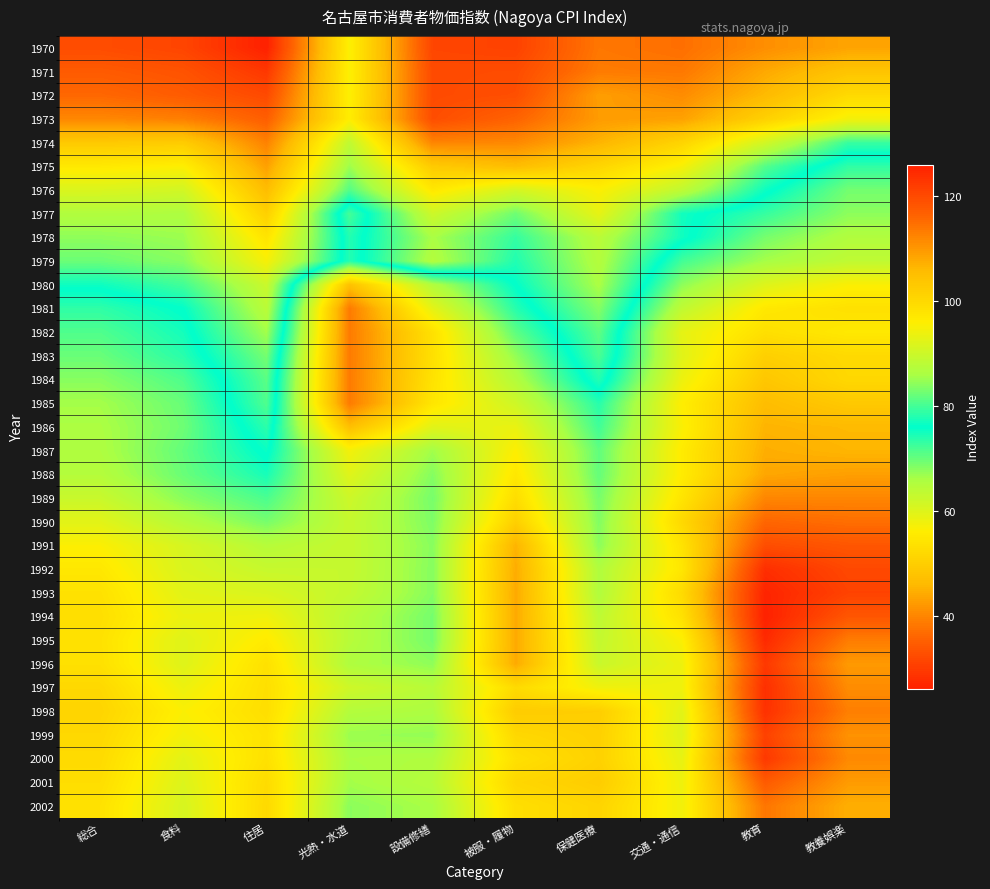

Reading left to right, what are all the values shown in this chart?

1970: 総合=32.5	食料=31.4	住居=26.1	光熱・水道=56.7	設備修繕=31.5	被服・履物=31.0	保健医療=38.2	交通・通信=37.3	教育=41.0	教養娯楽=43.6
1971: 総合=34.6	食料=33.4	住居=29.4	光熱・水道=56.7	設備修繕=32.2	被服・履物=32.4	保健医療=38.8	交通・通信=38.4	教育=44.1	教養娯楽=48.1
1972: 総合=36.4	食料=34.7	住居=32.1	光熱・水道=56.6	設備修繕=32.2	被服・履物=32.8	保健医療=42.8	交通・通信=40.7	教育=46.2	教養娯楽=52.3
1973: 総合=40.2	食料=39.2	住居=35.1	光熱・水道=56.1	設備修繕=32.6	被服・履物=35.8	保健医療=42.5	交通・通信=43.2	教育=50.5	教養娯楽=57.5
1974: 総合=49.0	食料=49.6	住居=39.5	光熱・水道=63.5	設備修繕=39.8	被服・履物=40.3	保健医療=45.4	交通・通信=51.2	教育=61.5	教養娯楽=72.8
1975: 総合=55.3	食料=56.4	住居=43.1	光熱・水道=66.8	設備修繕=49.2	被服・履物=46.7	保健医療=51.5	交通・通信=57.0	教育=71.1	教養娯楽=78.8
1976: 総合=60.5	食料=61.5	住居=46.7	光熱・水道=71.2	設備修繕=55.1	被服・履物=61.2	保健医療=56.5	交通・通信=63.6	教育=75.3	教養娯楽=82.8
1977: 総合=65.2	食料=65.6	住居=50.4	光熱・水道=80.0	設備修繕=62.1	被服・履物=69.6	保健医療=59.0	交通・通信=75.0	教育=79.2	教養娯楽=84.3
1978: 総合=67.7	食料=66.9	住居=54.3	光熱・水道=78.1	設備修繕=66.0	被服・履物=73.0	保健医療=64.2	交通・通信=75.1	教育=83.0	教養娯楽=86.9
1979: 総合=69.8	食料=68.1	住居=57.1	光熱・水道=78.1	設備修繕=64.9	被服・履物=74.2	保健医療=64.9	交通・通信=79.9	教育=85.8	教養娯楽=88.5
1980: 総合=75.3	食料=72.2	住居=62.5	光熱・水道=104.7	設備修繕=87.0	被服・履物=76.0	保健医療=65.9	交通・通信=84.3	教育=92.1	教養娯楽=95.5
1981: 総合=78.8	食料=75.9	住居=64.2	光熱・水道=113.4	設備修繕=92.9	被服・履物=78.3	保健医療=68.3	交通・通信=88.5	教育=97.1	教養娯楽=98.6
1982: 総合=80.7	食料=77.2	住居=66.5	光熱・水道=113.4	設備修繕=98.5	被服・履物=81.5	保健医療=70.5	交通・通信=93.0	教育=98.8	教養娯楽=97.0
1983: 総合=82.2	食料=78.4	住居=69.2	光熱・水道=113.4	設備修繕=98.7	被服・履物=84.7	保健医療=71.7	交通・通信=92.4	教育=101.9	教養娯楽=99.9
1984: 総合=84.0	食料=80.6	住居=70.8	光熱・水道=113.4	設備修繕=98.2	被服・履物=87.1	保健医療=74.0	交通・通信=93.9	教育=103.6	教養娯楽=100.3
1985: 総合=85.7	食料=82.1	住居=71.4	光熱・水道=113.4	設備修繕=97.6	被服・履物=90.2	保健医療=78.3	交通・通信=96.0	教育=105.5	教養娯楽=103.2
1986: 総合=86.3	食料=82.5	住居=73.5	光熱・水道=105.1	設備修繕=92.5	被服・履物=93.5	保健医療=79.8	交通・通信=95.4	教育=106.7	教養娯楽=106.0
1987: 総合=86.6	食料=81.8	住居=75.5	光熱・水道=94.6	設備修繕=85.5	被服・履物=95.8	保健医療=81.7	交通・通信=96.5	教育=107.4	教養娯楽=106.5
1988: 総合=87.3	食料=82.2	住居=77.4	光熱・水道=92.3	設備修繕=83.8	被服・履物=97.3	保健医療=81.9	交通・通信=96.4	教育=108.3	教養娯楽=109.1
1989: 総合=89.6	食料=84.1	住居=80.4	光熱・水道=90.1	設備修繕=83.0	被服・履物=99.2	保健医療=83.0	交通・通信=97.7	教育=112.1	教養娯楽=112.1
1990: 総合=92.6	食料=87.3	住居=83.0	光熱・水道=89.3	設備修繕=83.4	被服・履物=101.9	保健医療=83.7	交通・通信=100.1	教育=115.9	教養娯楽=114.9
1991: 総合=95.6	食料=91.2	住居=87.5	光熱・水道=89.3	設備修繕=84.0	被服・履物=106.8	保健医療=84.2	交通・通信=98.1	教育=119.5	教養娯楽=118.2
1992: 総合=97.2	食料=91.6	住居=89.4	光熱・水道=89.3	設備修繕=83.9	被服・履物=107.6	保健医療=86.8	交通・通信=97.4	教育=124.0	教養娯楽=120.2
1993: 総合=98.4	食料=92.6	住居=91.5	光熱・水道=89.0	設備修繕=83.9	被服・履物=107.9	保健医療=86.9	交通・通信=99.7	教育=125.5	教養娯楽=121.0
1994: 総合=98.9	食料=93.7	住居=94.3	光熱・水道=87.7	設備修繕=82.9	被服・履物=107.9	保健医療=88.3	交通・通信=98.4	教育=126.0	教養娯楽=118.2
1995: 総合=98.4	食料=92.2	住居=96.6	光熱・水道=87.6	設備修繕=82.9	被服・履物=107.9	保健医療=89.0	交通・通信=95.5	教育=124.7	教養娯楽=113.3
1996: 総合=98.6	食料=92.1	住居=98.5	光熱・水道=86.7	設備修繕=84.4	被服・履物=107.9	保健医療=89.6	交通・通信=94.0	教育=122.5	教養娯楽=109.8
1997: 総合=100.2	食料=93.9	住居=98.8	光熱・水道=90.2	設備修繕=87.6	被服・履物=99.7	保健医療=94.3	交通・通信=94.2	教育=123.9	教養娯楽=111.4
1998: 総合=100.9	食料=95.5	住居=99.0	光熱・水道=87.2	設備修繕=86.4	被服・履物=102.6	保健医療=102.2	交通・通信=92.6	教育=123.7	教養娯楽=113.0
1999: 総合=100.2	食料=94.6	住居=98.1	光熱・水道=85.1	設備修繕=84.8	被服・履物=100.3	保健医療=101.7	交通・通信=92.2	教育=121.2	教養娯楽=110.7
2000: 総合=99.7	食料=92.7	住居=98.5	光熱・水道=86.2	設備修繕=86.7	被服・履物=98.6	保健医療=101.5	交通・通信=93.2	教育=122.5	教養娯楽=111.8
2001: 総合=99.1	食料=91.9	住居=99.6	光熱・水道=85.7	設備修繕=87.4	被服・履物=100.5	保健医療=102.5	交通・通信=94.1	教育=117.5	教養娯楽=109.6
2002: 総合=98.3	食料=91.2	住居=99.9	光熱・水道=84.2	設備修繕=86.1	被服・履物=98.9	保健医療=100.9	交通・通信=94.4	教育=114.0	教養娯楽=107.3